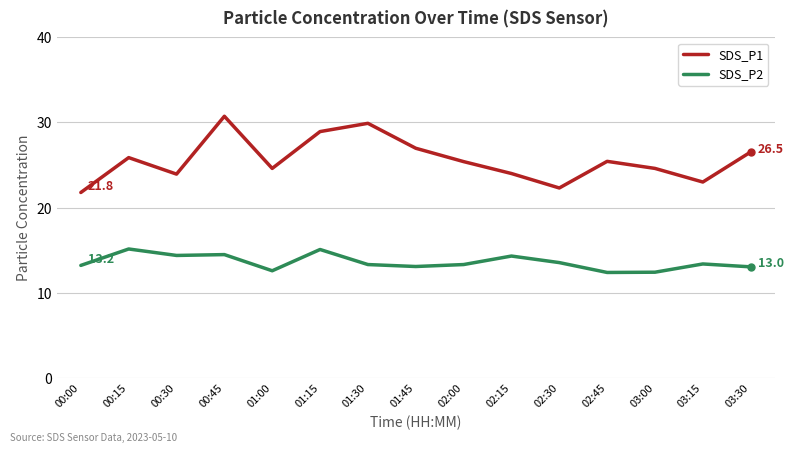

What is the total value across all series at 01:30?

43.2